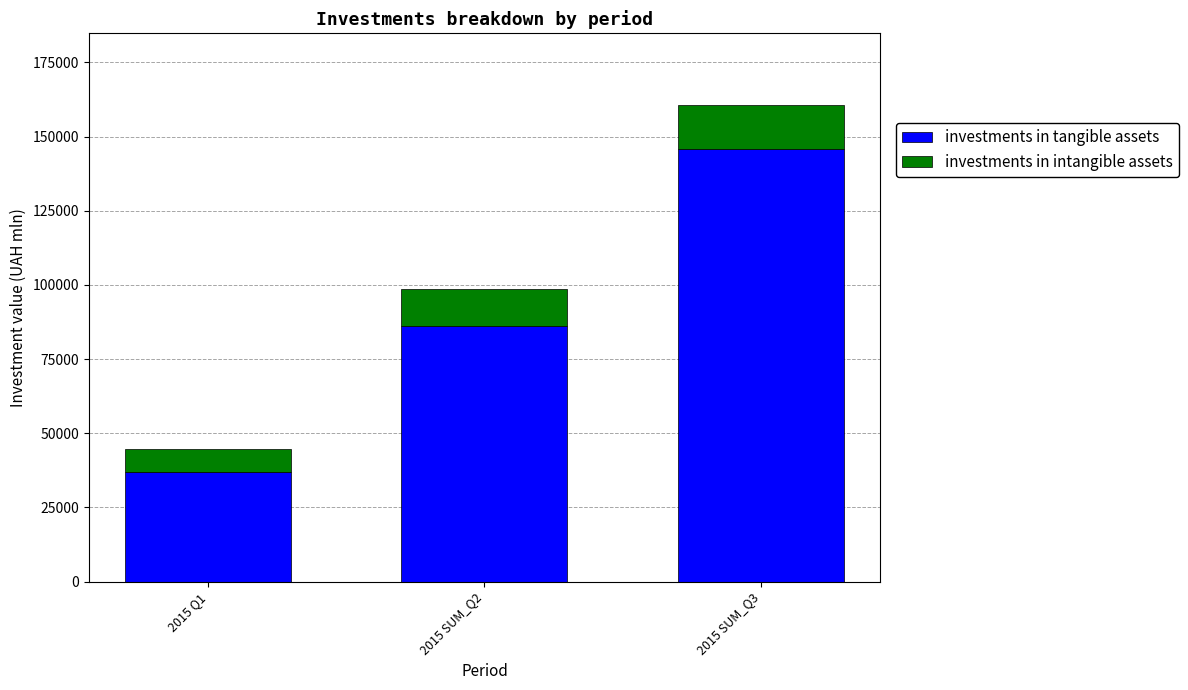

What is the sum of the investments in tangible assets values at 2015 SUM_Q3 and 2015 Q1?

182969.9